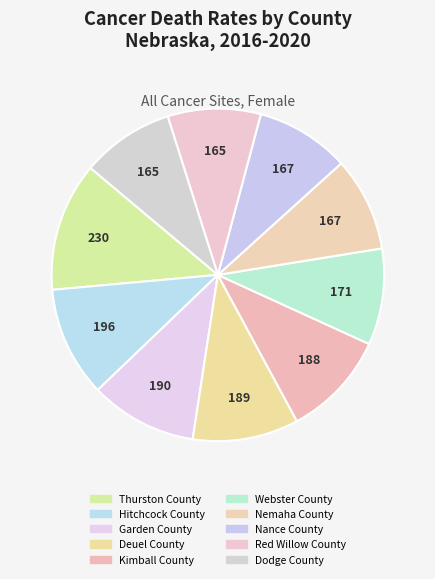

Count the number of slices in the pie.

10